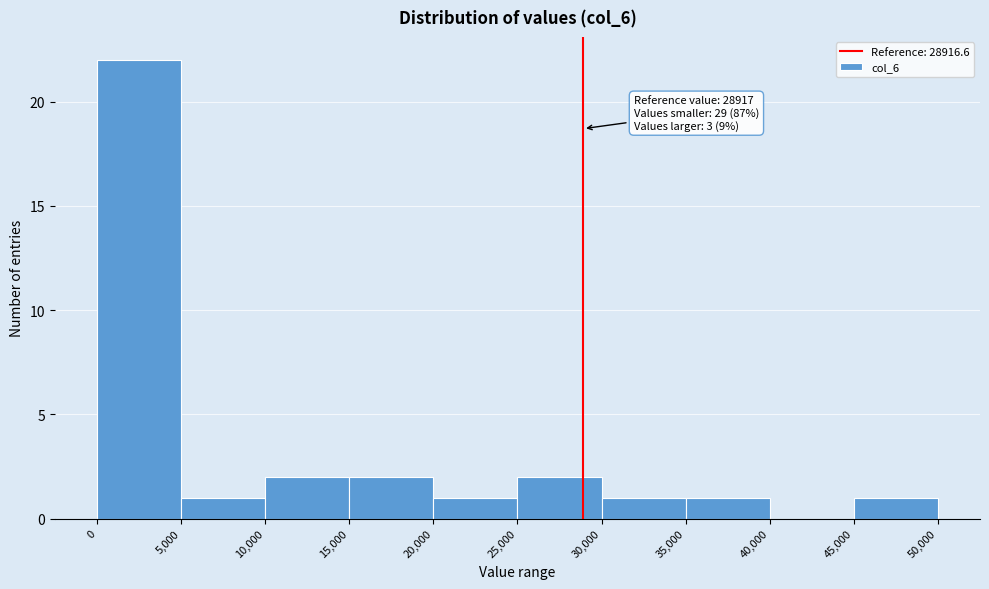

Which range on the x-axis has the tallest bar?

0 to 5,000